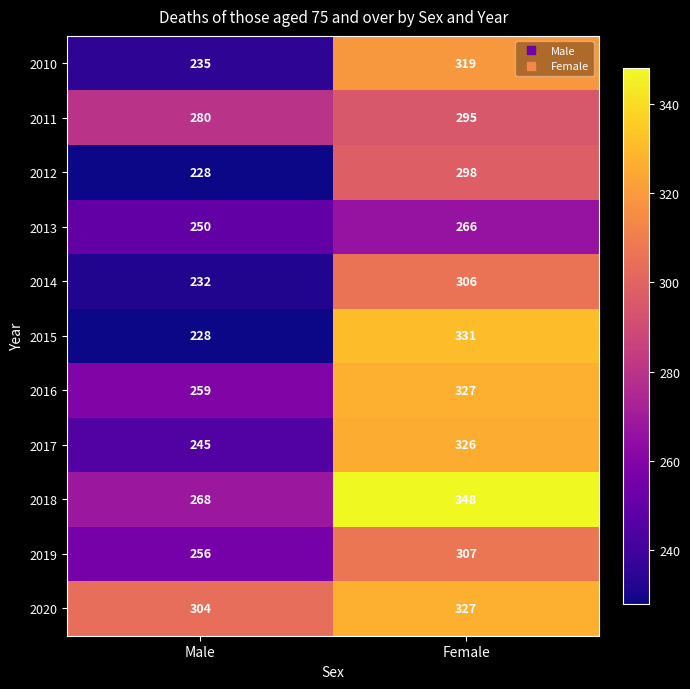

Which label corresponds to the largest value in the chart?

Female